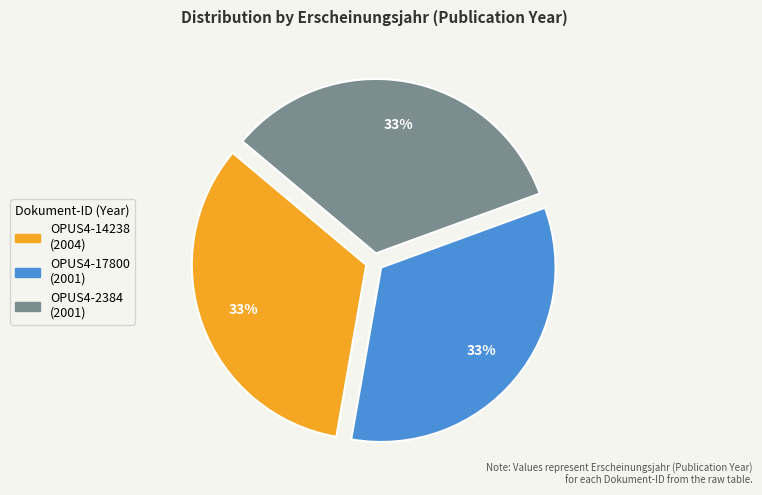

Does OPUS4-17800 account for over 50% of the chart?

No